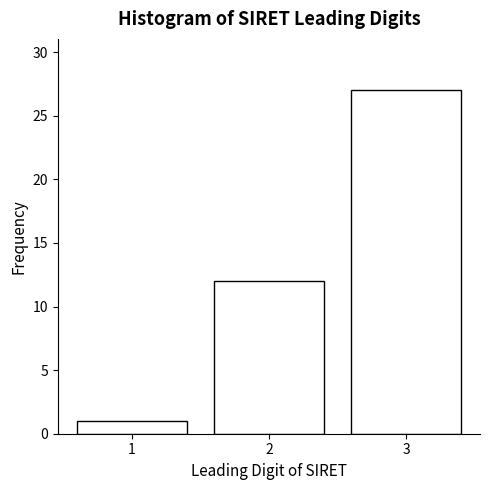

Reading left to right, extract all data points from this chart.

1	12	27